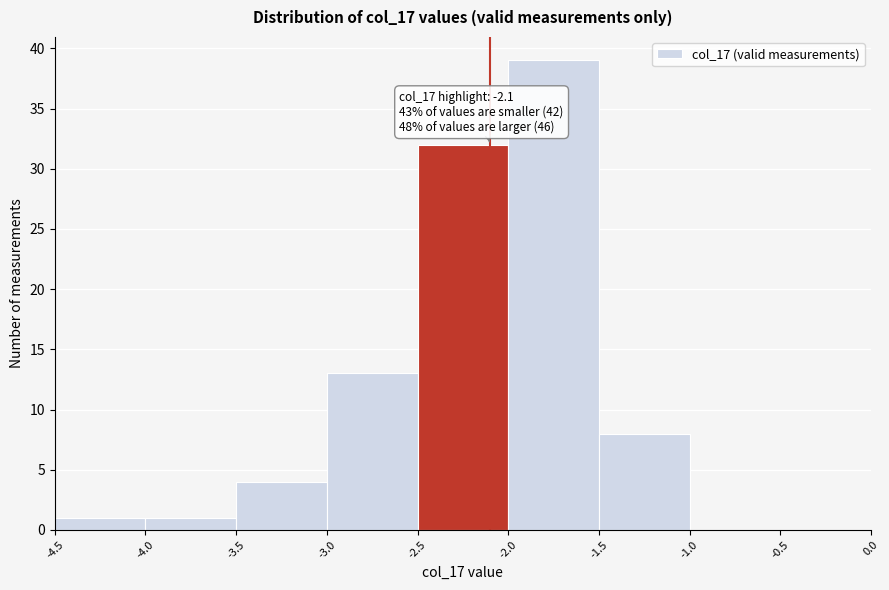

Which range on the x-axis has the tallest bar?

-2.0 to -1.5